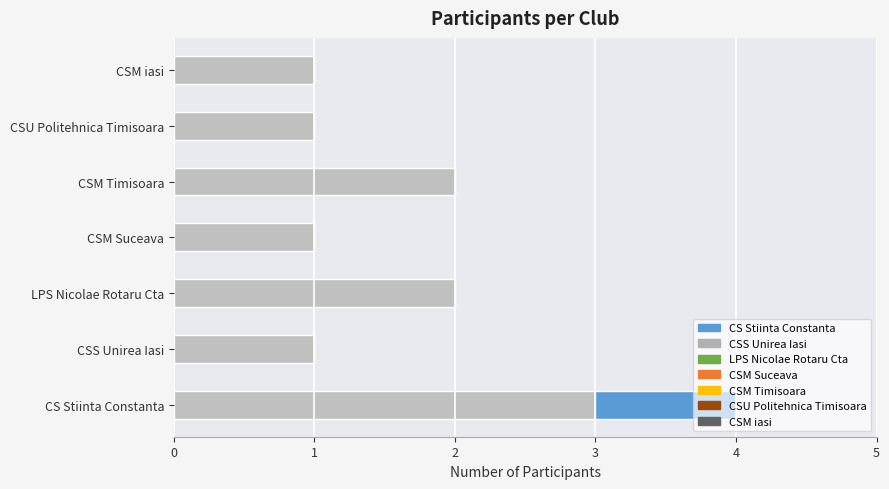

The value at CSM Timisoara is 0. True or false?

False